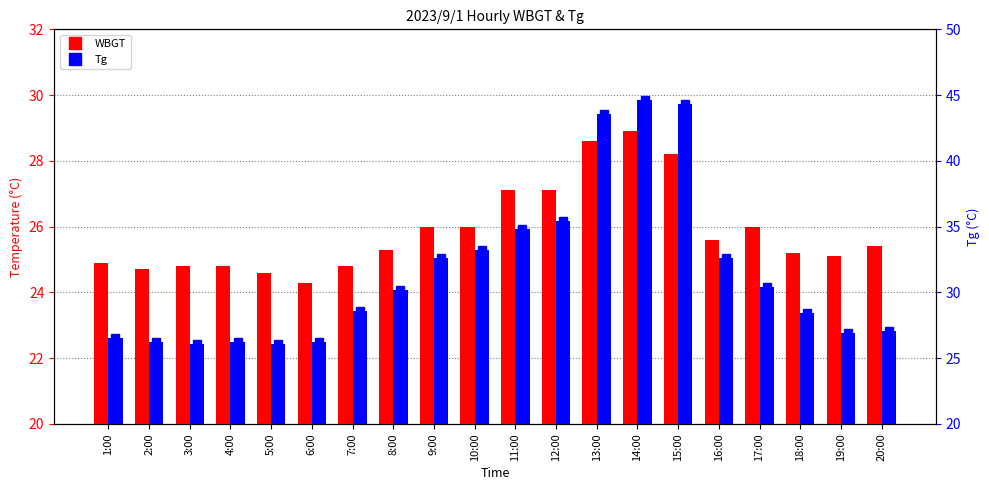

Is the value of Tg at 17:00 greater than the value of Tg marker at 16:00?

No